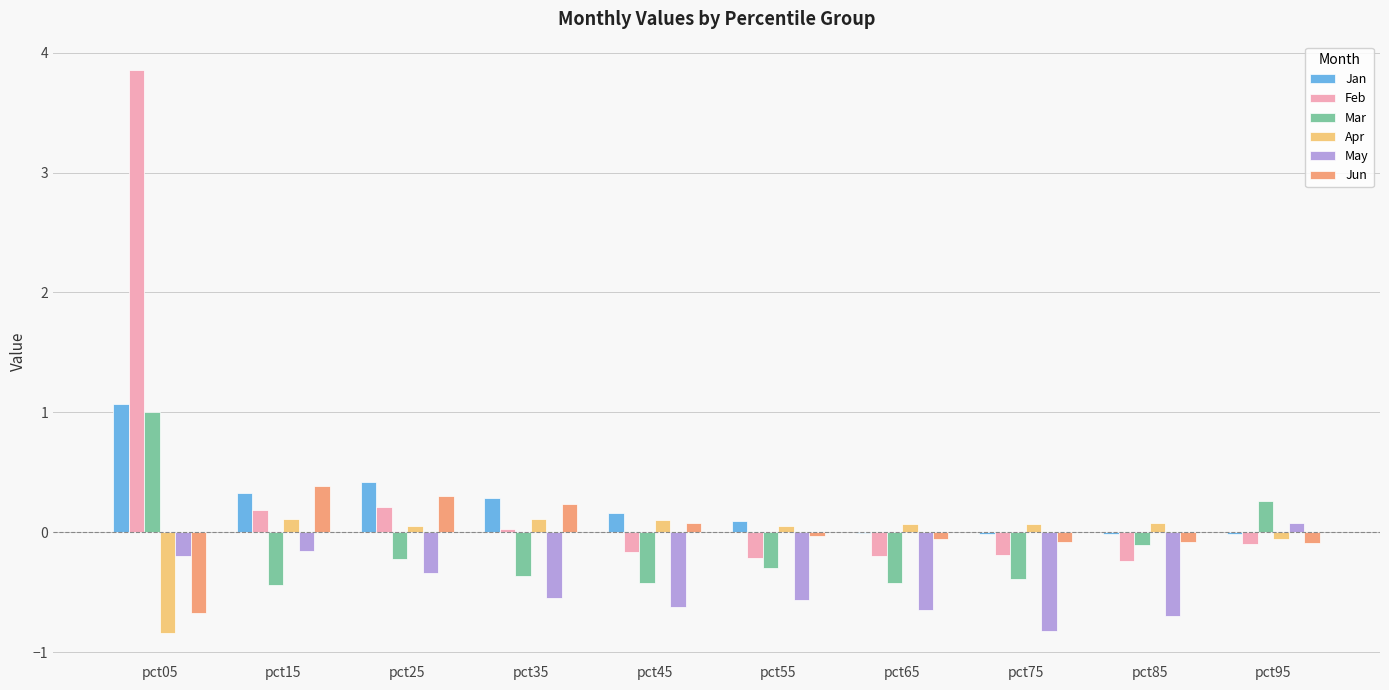

What is the highest value of the May series?

0.1